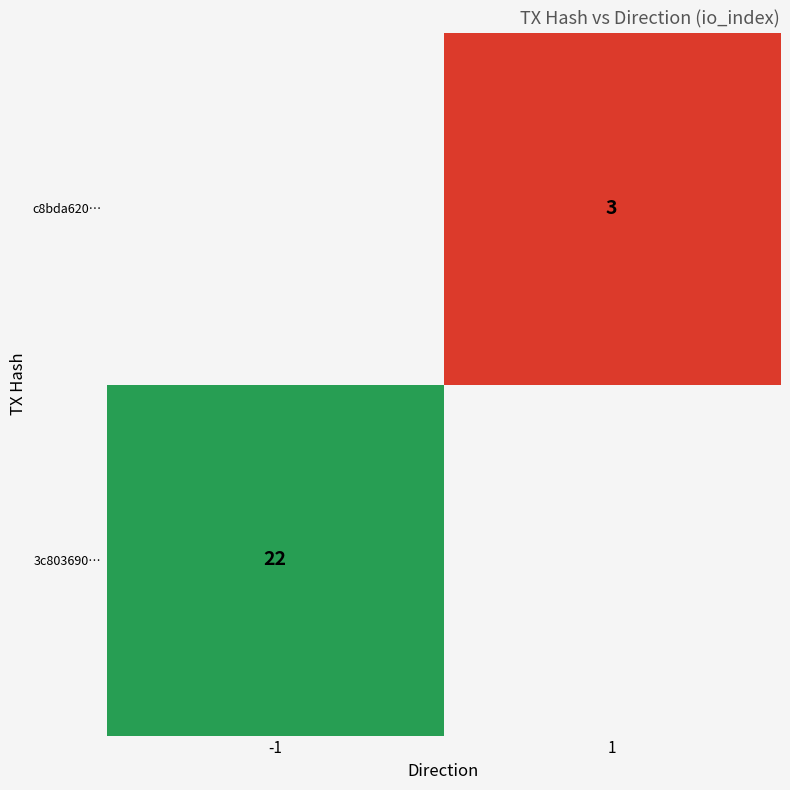

The value of c8bda620… at 1 is 1. True or false?

False